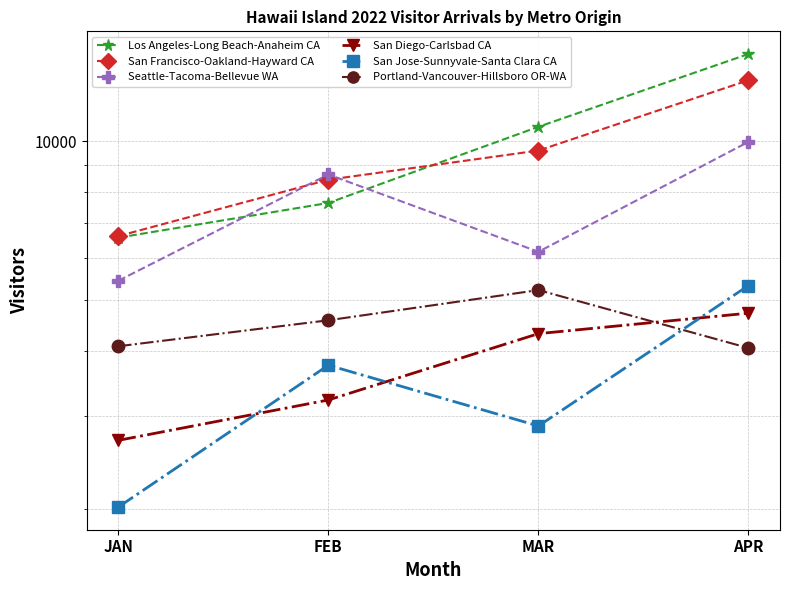

What is the approximate value of San Diego-Carlsbad CA at FEB?

3224.5